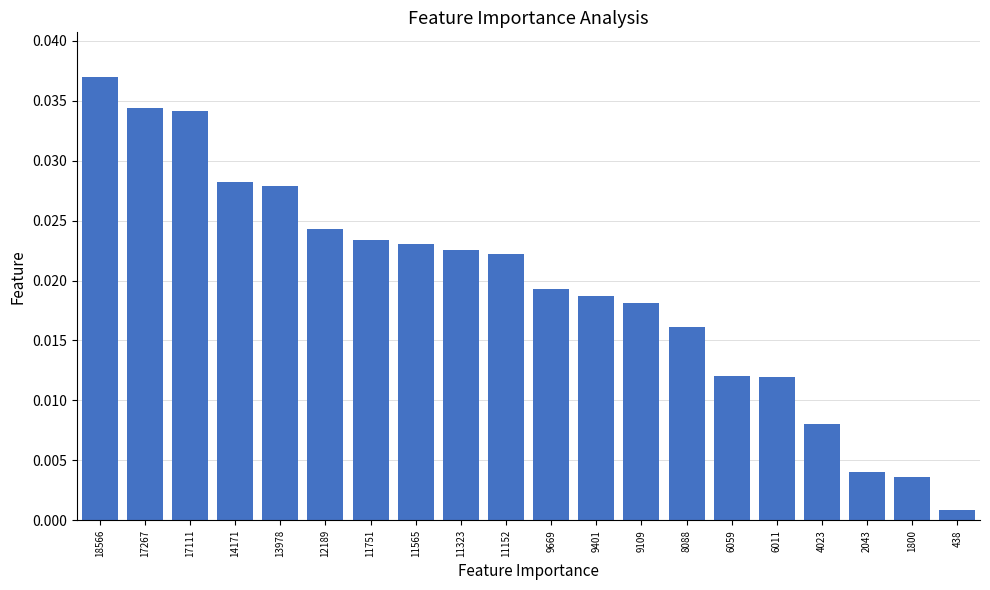

Does the chart contain any negative values?

No